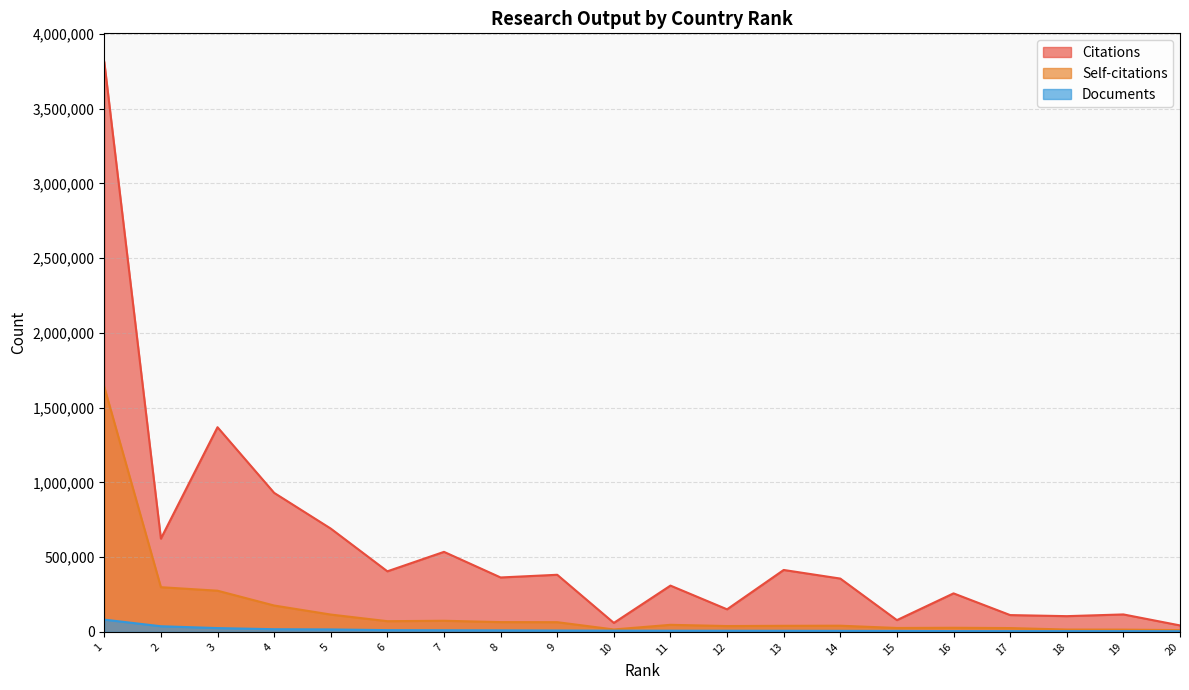

Which has a higher value, 13 or 6?

13